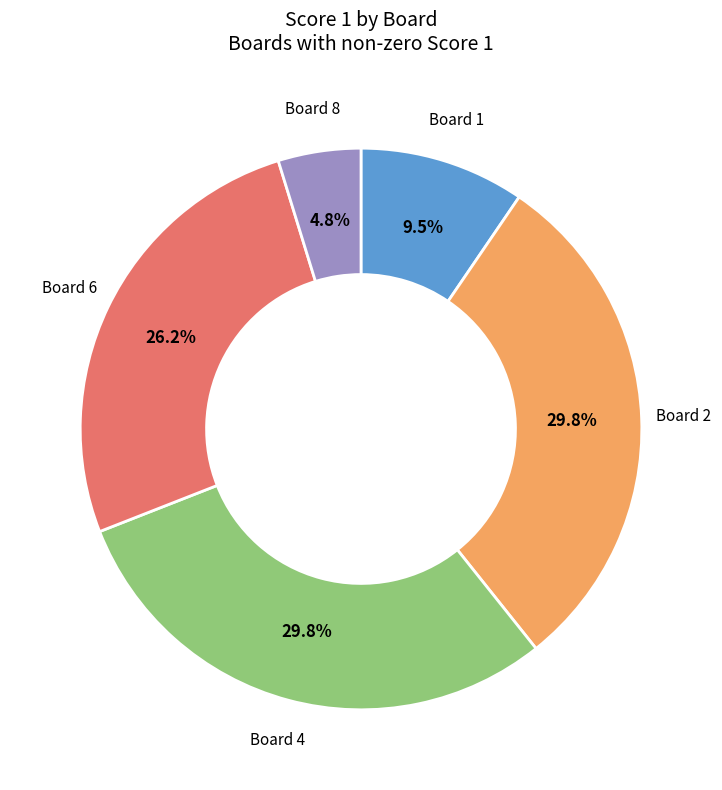

Is there a majority slice in this chart?

No